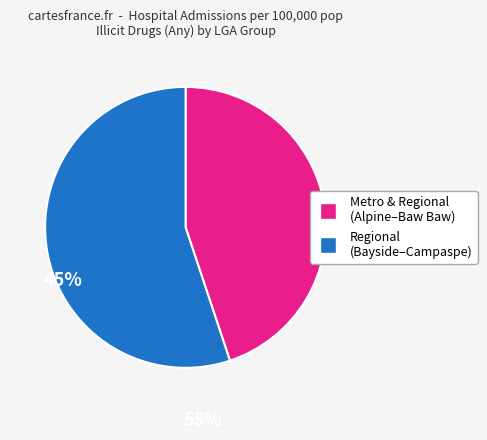

Does any single category account for the majority?

Yes